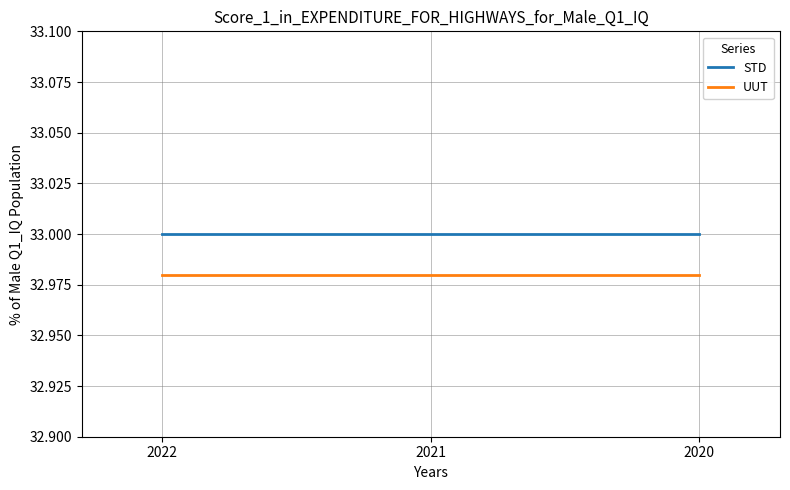

Rank the series by their average value, from highest to lowest.

STD, UUT